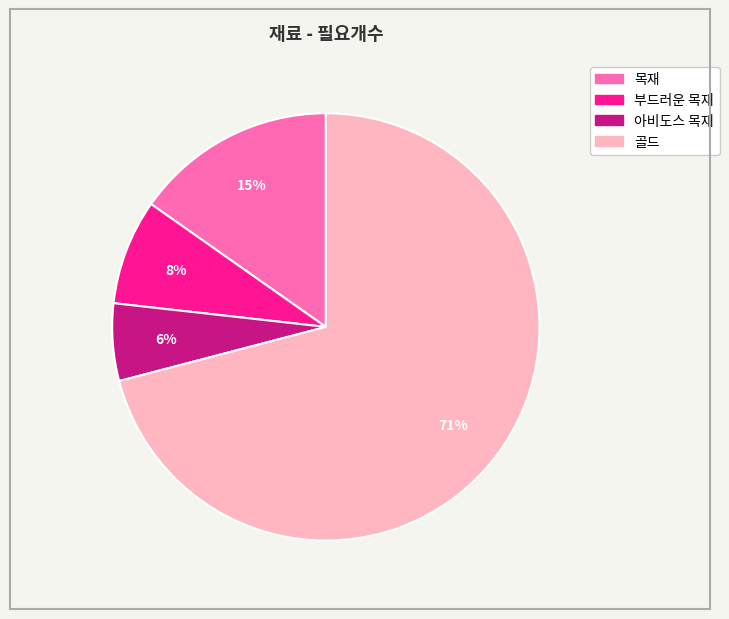

Does 아비도스 목재 represent more than half of the total?

No